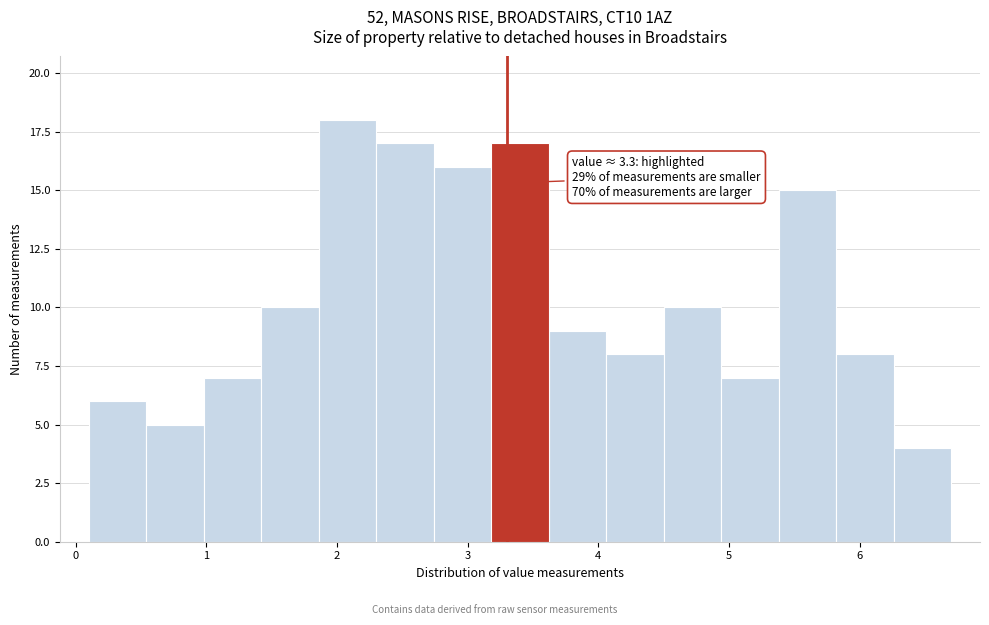

Which range on the x-axis has the tallest bar?

1.86 to 2.30